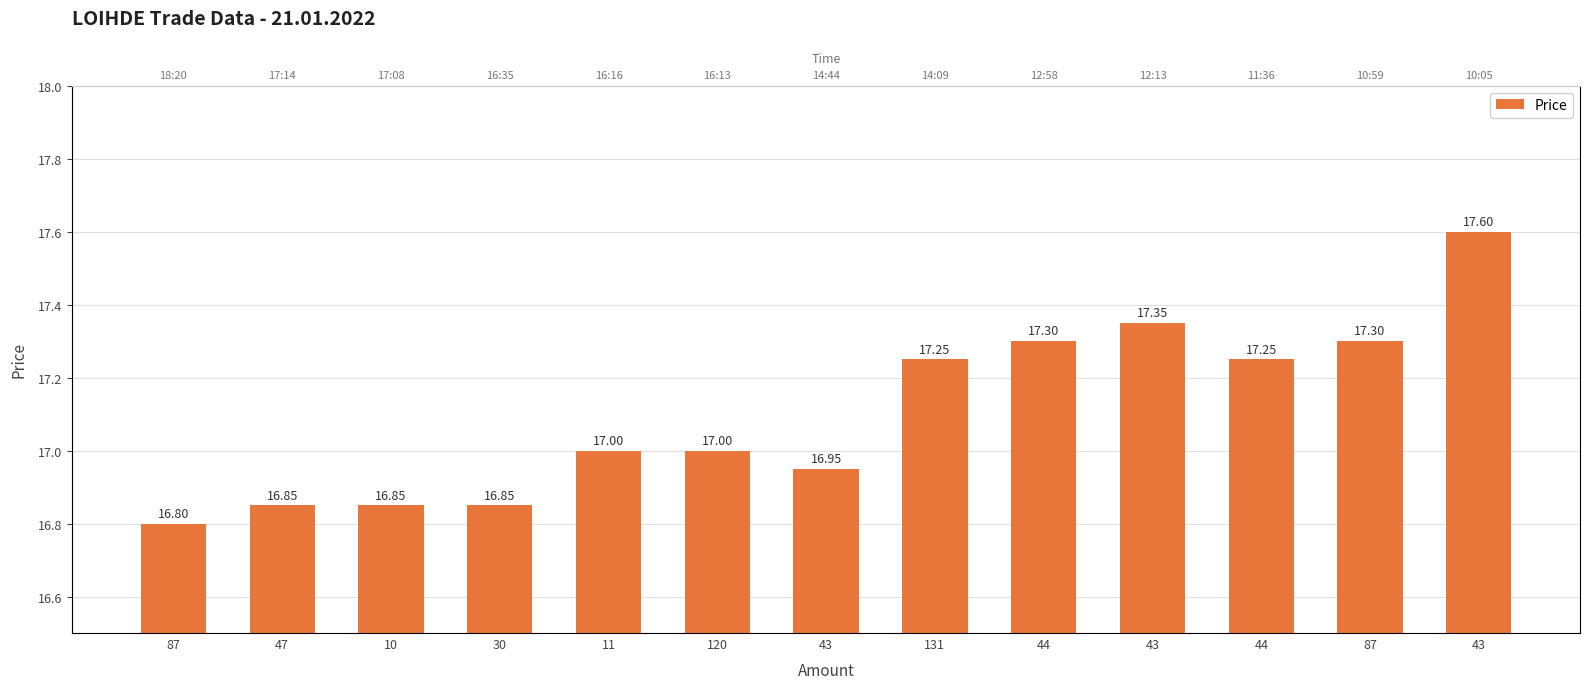

At which label does the data first exceed 17?

131